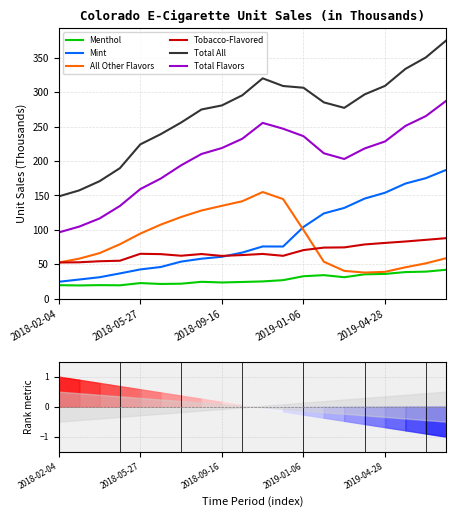

What is the value of the All Other Flavors point at the 15th from the left?

40.2